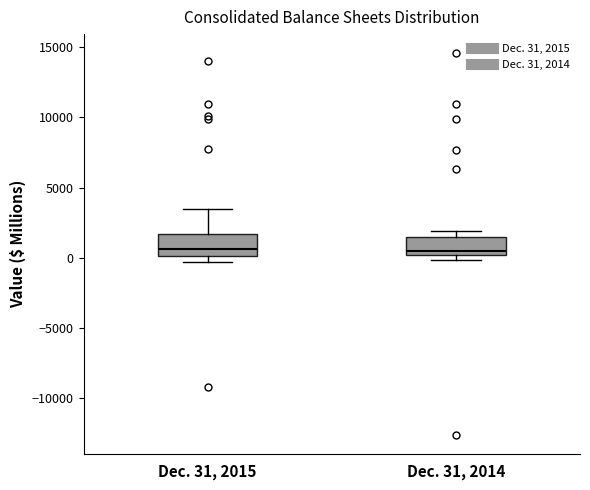

Reading left to right, transcribe this box plot: for each box, give where its median line is, the range the box spans, and where its two whiskers end, as read against the y-axis. The values are not printed on the chart, so give them approximately, as read against the axis.

Dec. 31, 2015: median 500, box 0 to 1500, whiskers -500 to 3500
Dec. 31, 2014: median 500, box 0 to 1500, whiskers 0 (just below the box's lower edge) to 2000